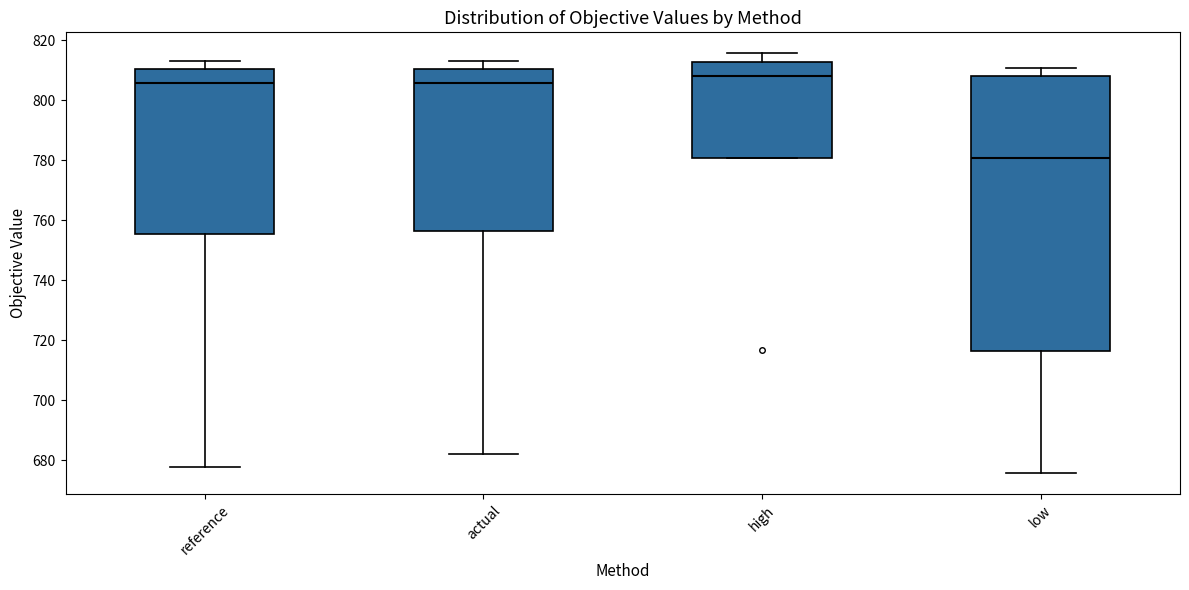

Reading left to right, transcribe this box plot: for each box, give where its median line is, the range the box spans, and where its two whiskers end, as read against the y-axis. The values are not printed on the chart, so give them approximately, as read against the axis.

reference: median 806, box 756 to 810, whiskers 678 to 814
actual: median 806, box 756 to 810, whiskers 682 to 814
high: median 808, box 780 to 812, whiskers 780 to 816
low: median 780, box 716 to 808, whiskers 676 to 810